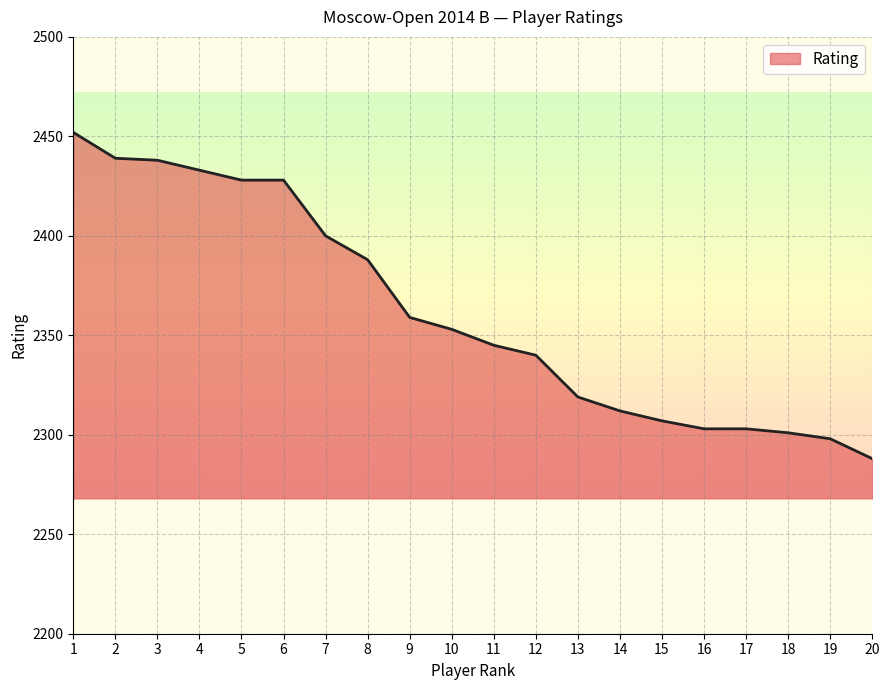

What is the difference between the values at 10 and 3?

85